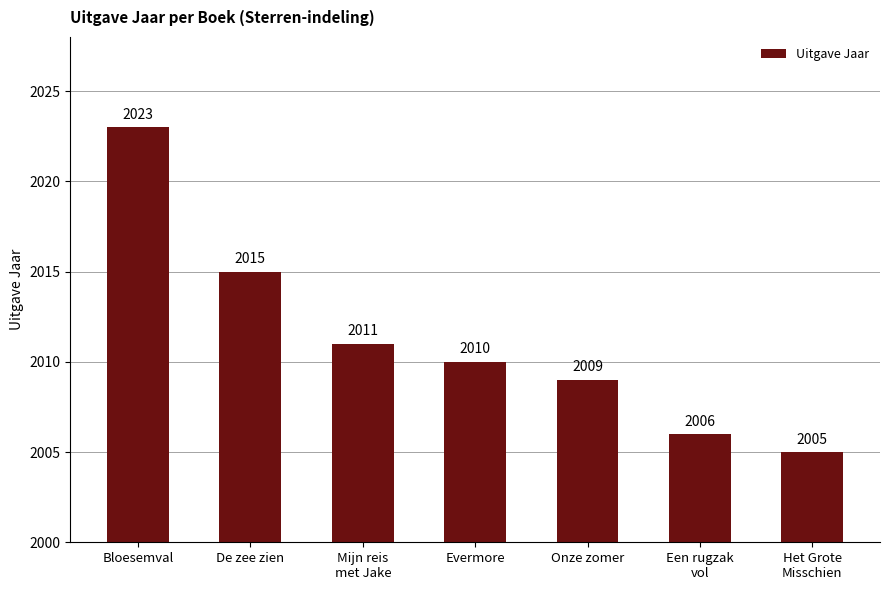

What is the sum of all values?

14079